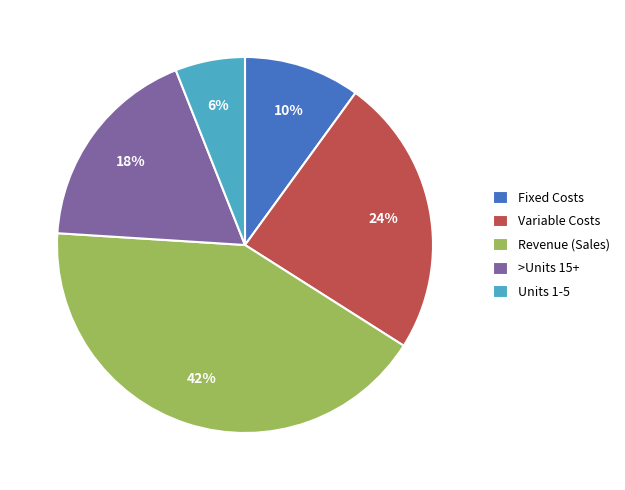

Between Fixed Costs and Revenue (Sales), which is larger?

Revenue (Sales)